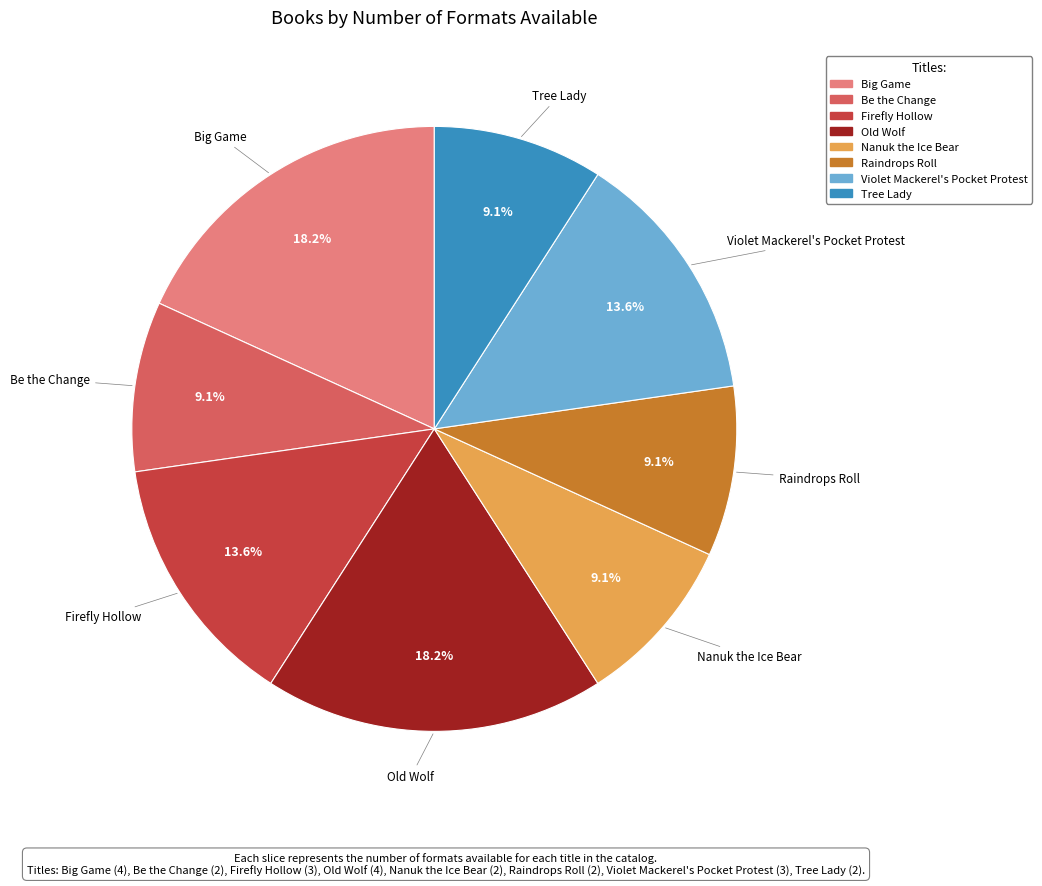

Is there any slice that represents more than half of the pie?

No